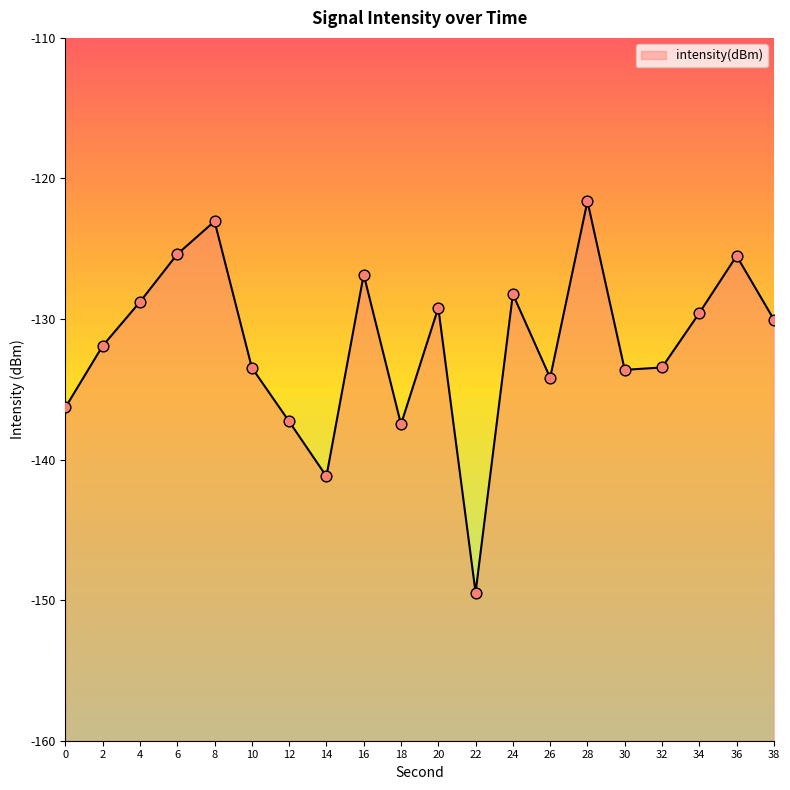

Which has a higher value, 2 or 12?

2